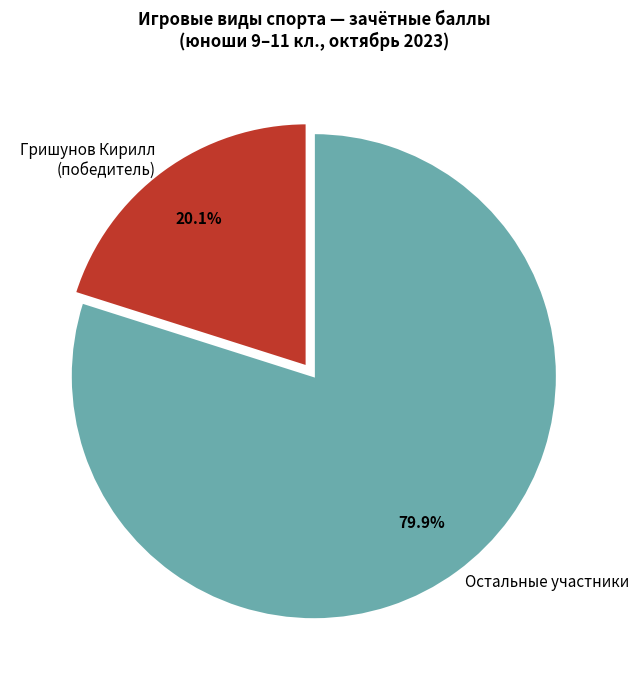

Rank the categories by value from lowest to highest.

Гришунов Кирилл (победитель), Остальные участники